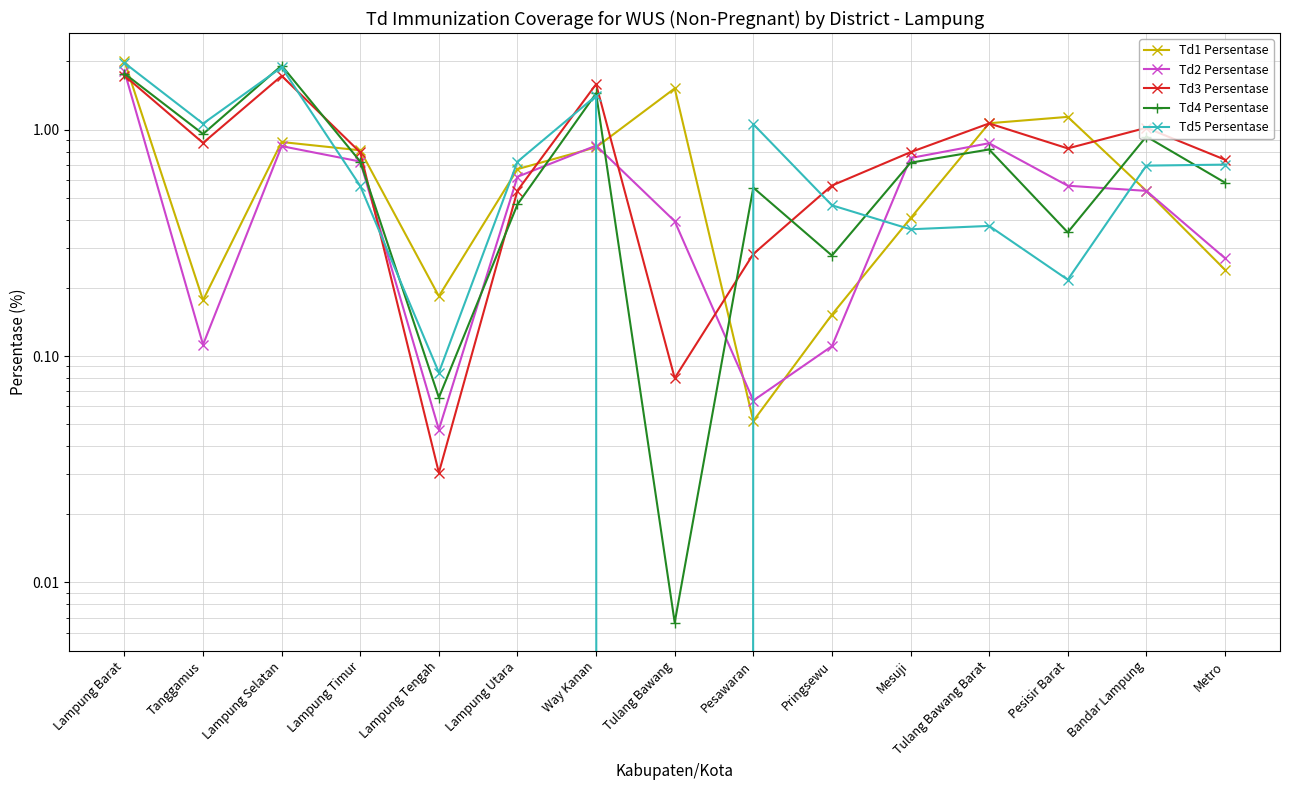

Reading left to right, list all the values displayed in this chart.

Td1 Persentase: 2.0	0.2	0.9	0.8	0.2	0.7	0.8	1.5	0.1	0.2	0.4	1.1	1.1	0.5	0.2
Td2 Persentase: 1.8	0.1	0.8	0.7	0.0	0.6	0.8	0.4	0.1	0.1	0.7	0.9	0.6	0.5	0.3
Td3 Persentase: 1.7	0.9	1.7	0.8	0.0	0.5	1.6	0.1	0.3	0.6	0.8	1.1	0.8	1.0	0.7
Td4 Persentase: 1.8	1.0	1.9	0.7	0.1	0.5	1.4	0.0	0.6	0.3	0.7	0.8	0.4	0.9	0.6
Td5 Persentase: 2.0	1.1	1.9	0.6	0.1	0.7	1.4	0.0	1.1	0.5	0.4	0.4	0.2	0.7	0.7